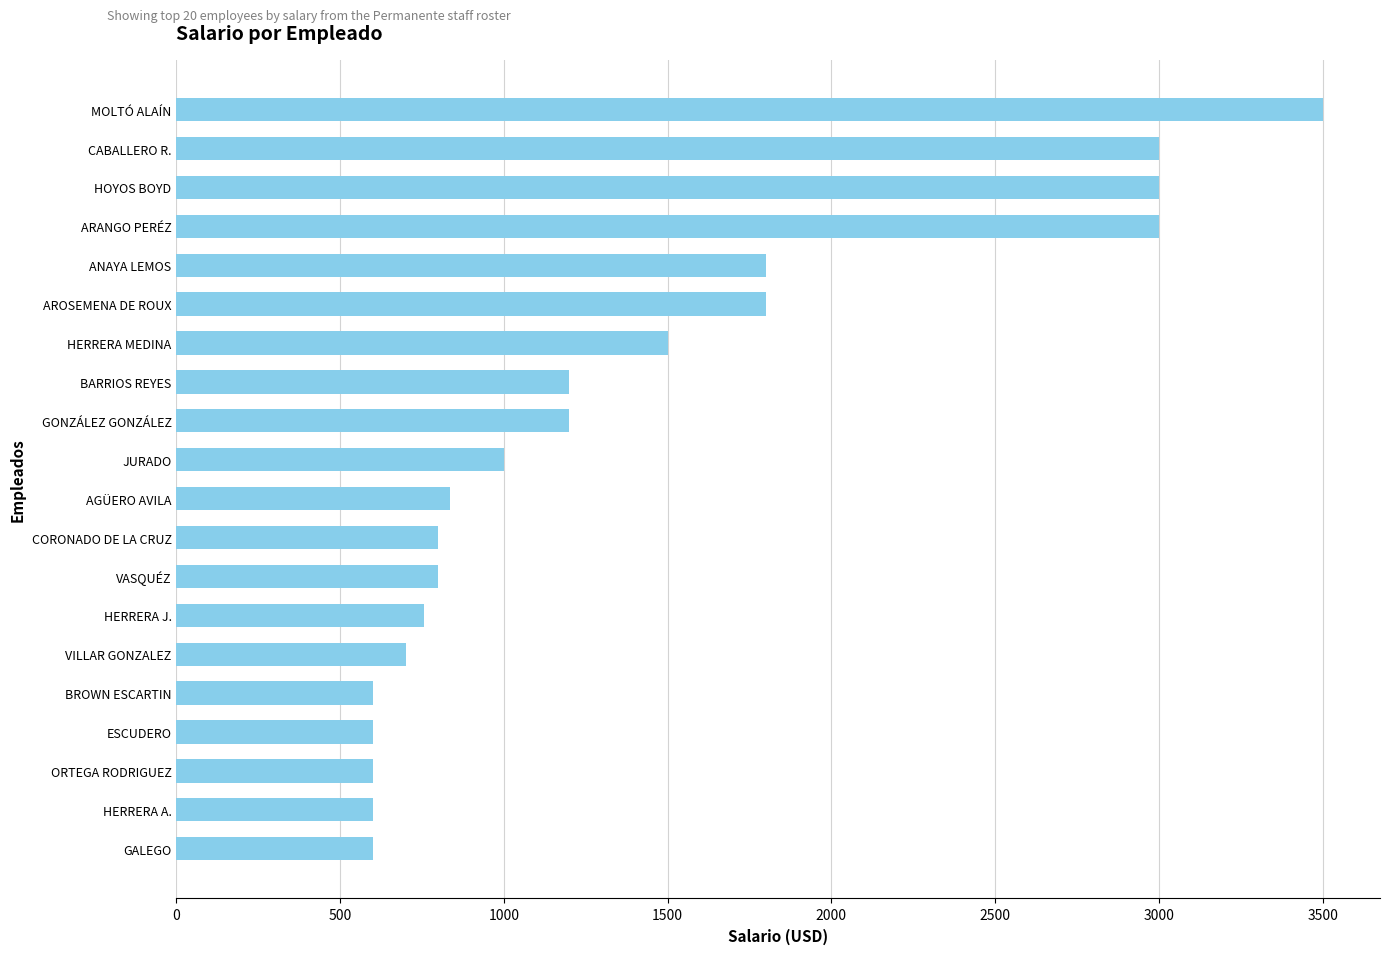

What is the approximate value at AROSEMENA DE ROUX?

1800